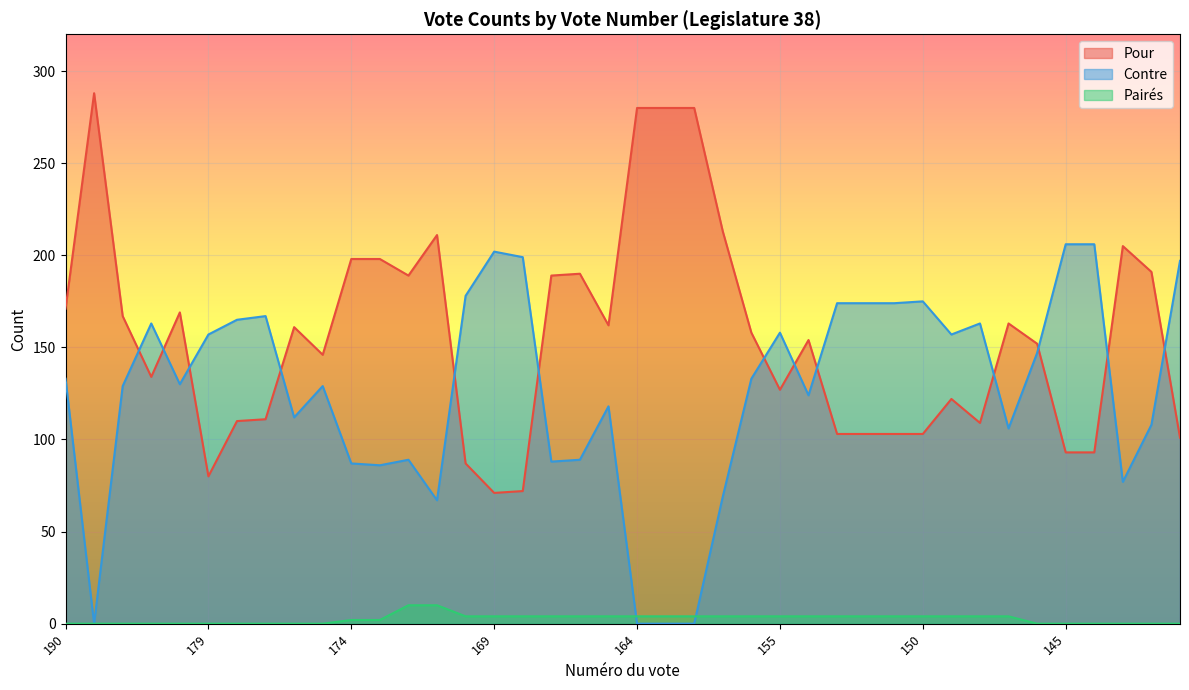

What is the value of the Pairés point at the 11th from the left?

2